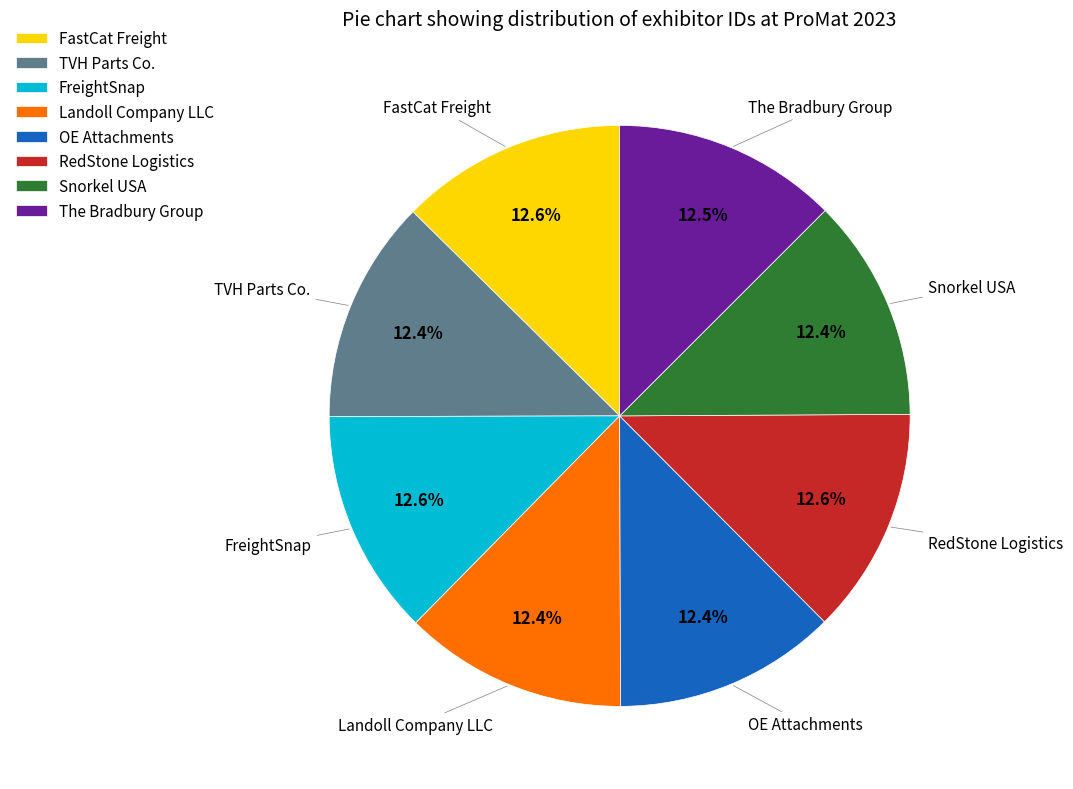

How many segments does this pie chart have?

8